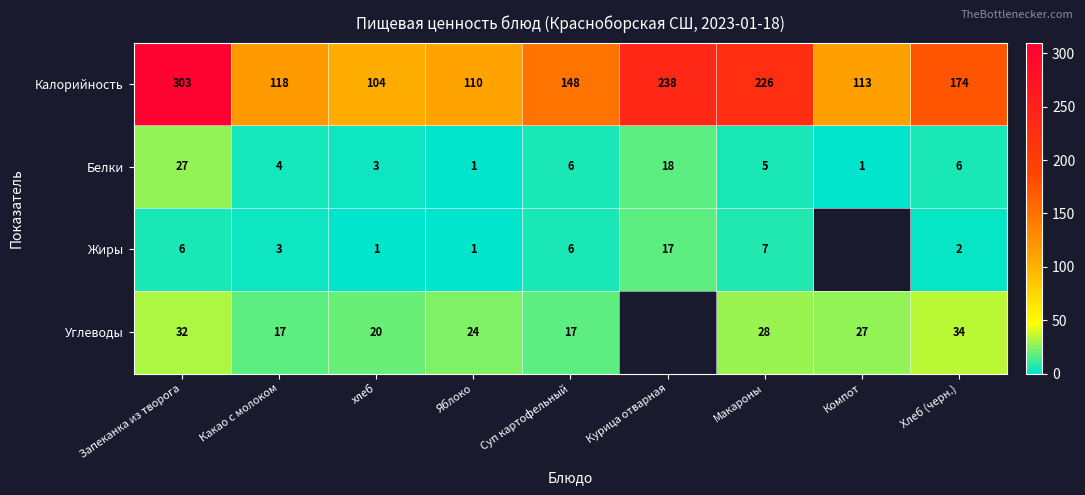

Between Какао с молоком and Суп картофельный, which is larger?

Суп картофельный